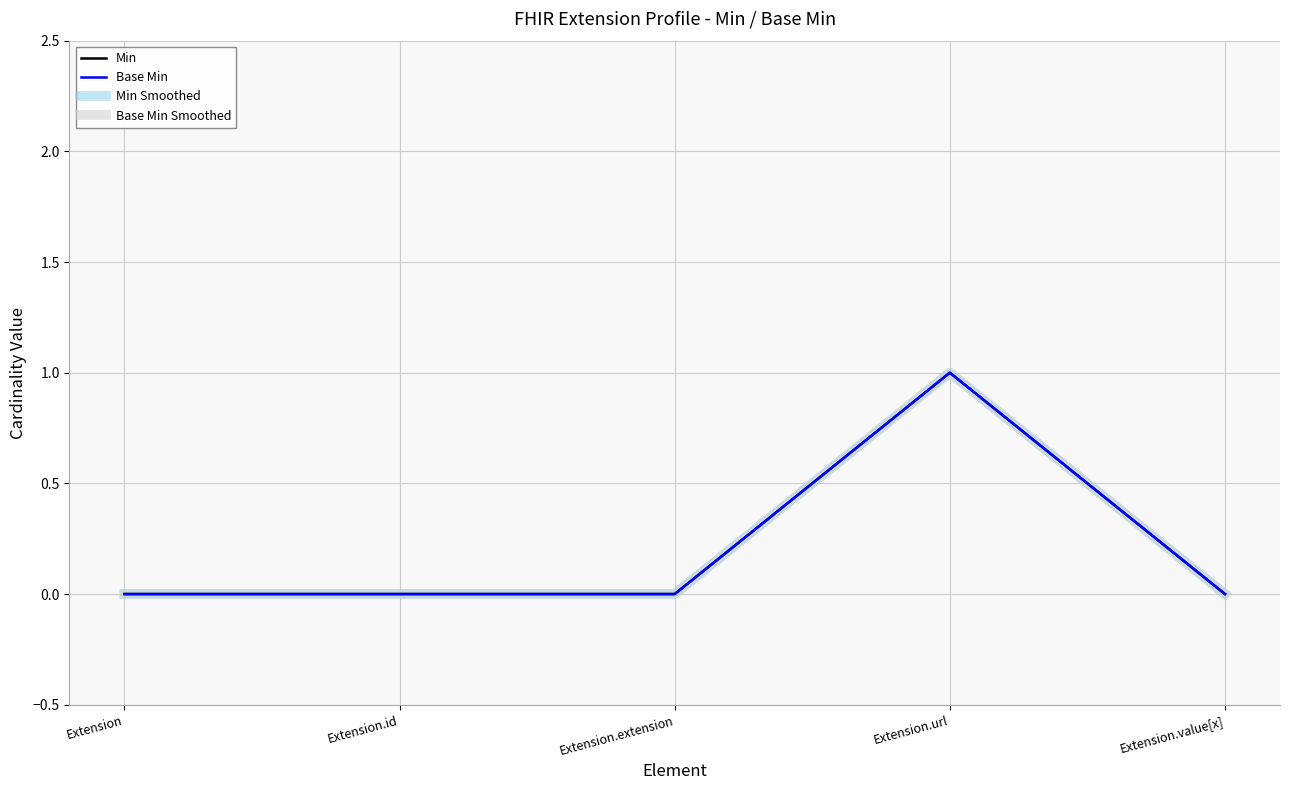

Where is Min nearest to the value 0?

Extension